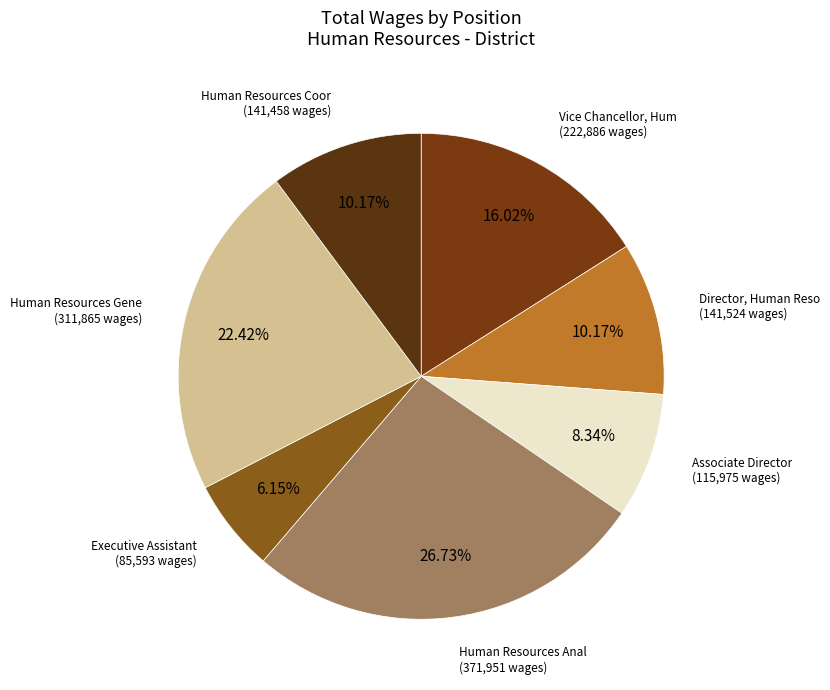

Count the number of slices in the pie.

7